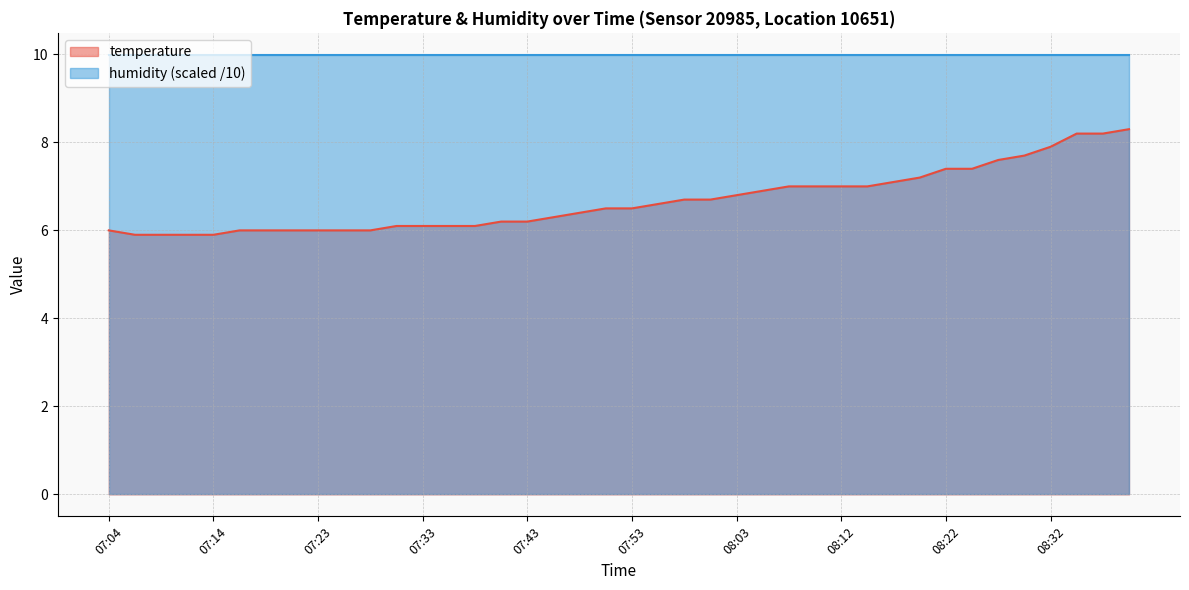

Reading left to right, extract all data points from this chart.

6.0	5.9	5.9	5.9	5.9	6.0	6.0	6.0	6.0	6.0	6.0	6.1	6.1	6.1	6.1	6.2	6.2	6.3	6.4	6.5	6.5	6.6	6.7	6.7	6.8	6.9	7.0	7.0	7.0	7.0	7.1	7.2	7.4	7.4	7.6	7.7	7.9	8.2	8.2	8.3